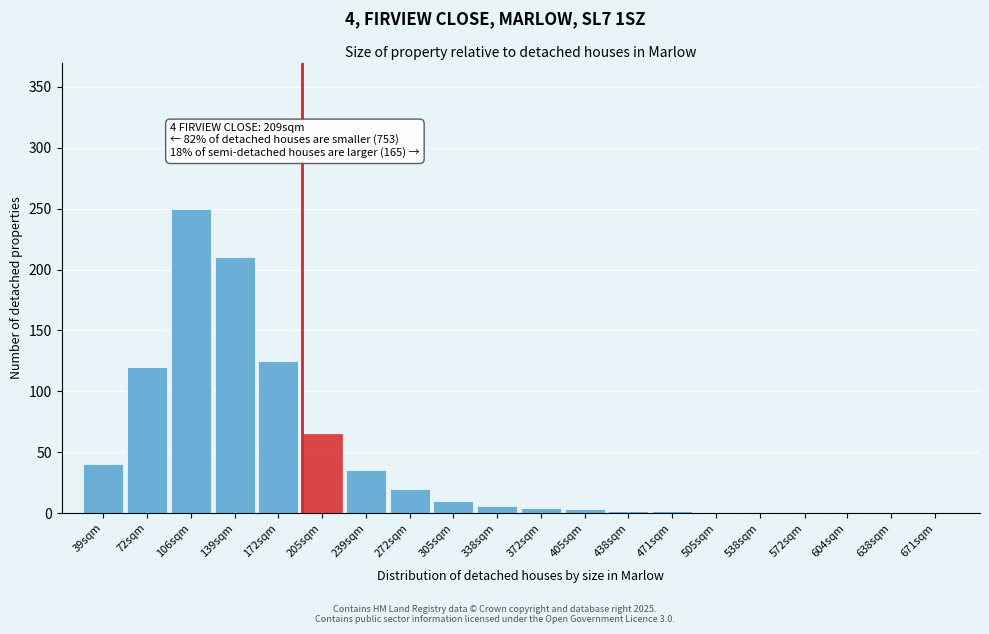

Which category has the highest value across all series?

106sqm